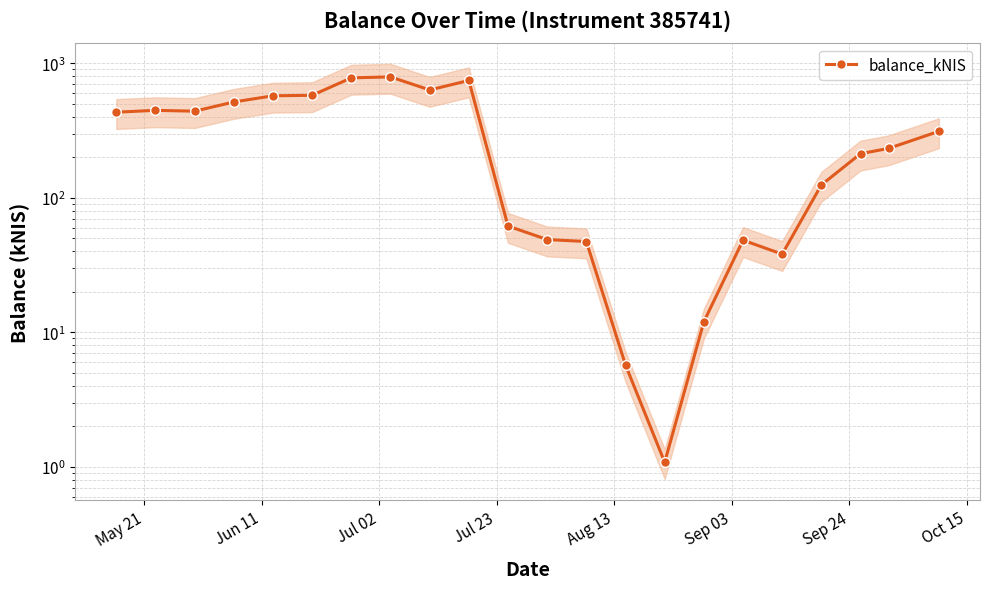

How many points are higher than both their immediate neighbors (excluding endpoints)?

4